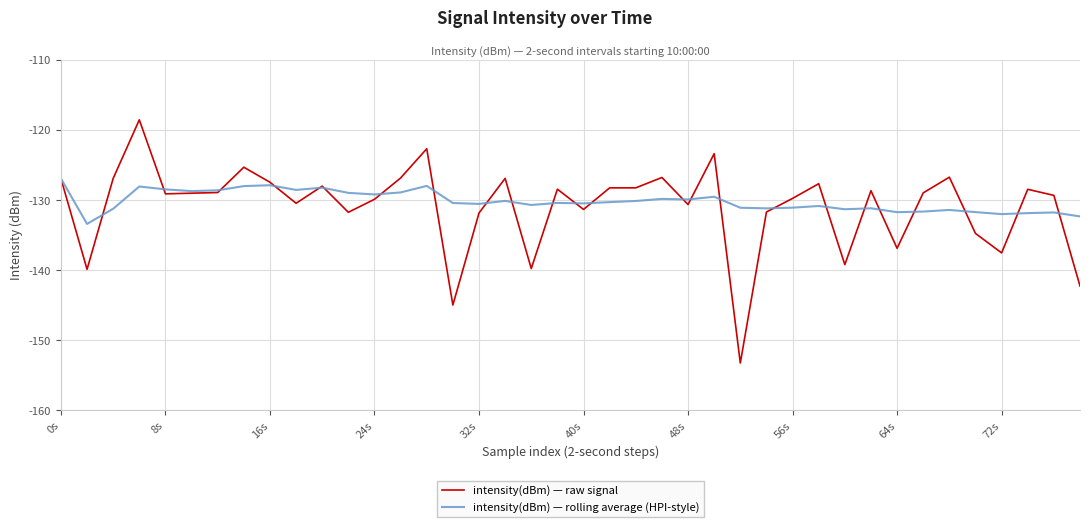

Which series has the widest spread of values?

intensity(dBm) — raw signal